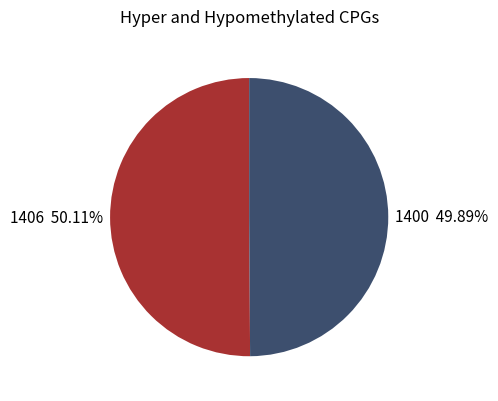

What percentage is NOT represented by 1406?

49.9%